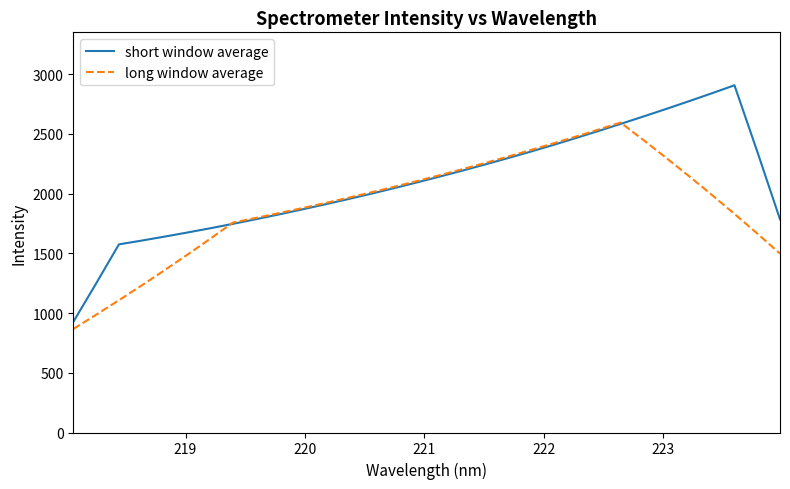

Rank the series by their average value, from lowest to highest.

long window average, short window average